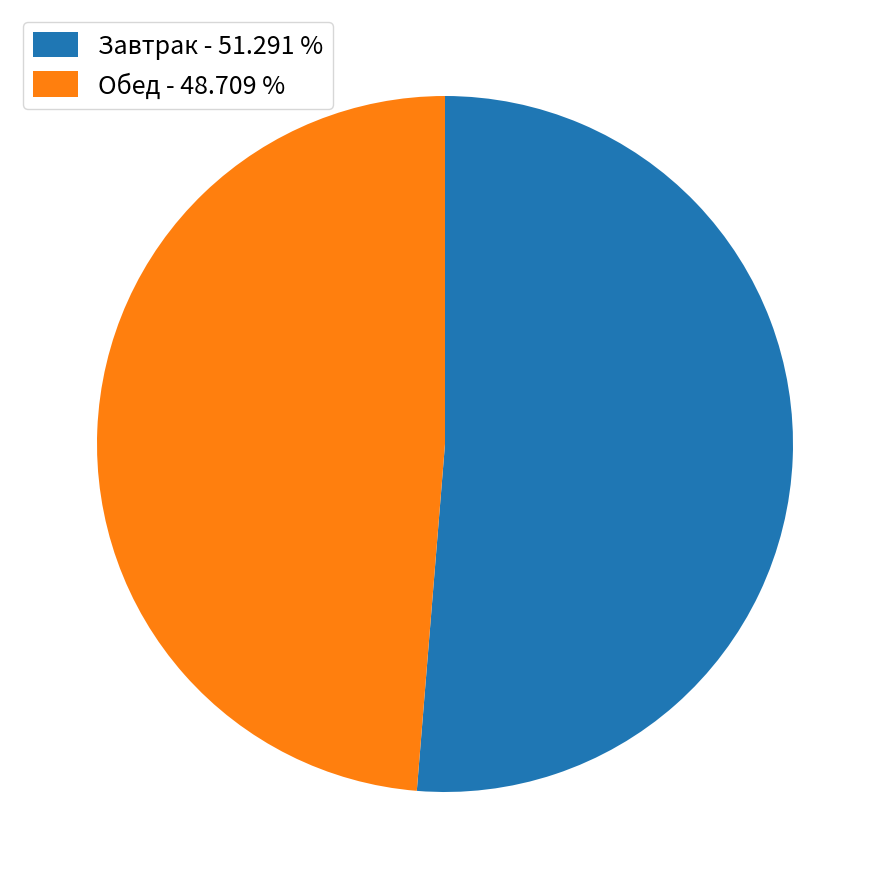

How many segments does this pie chart have?

2